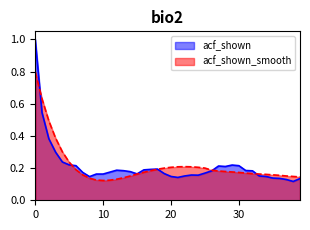

How many intersections are there between acf_shown_smooth and acf_shown?

5